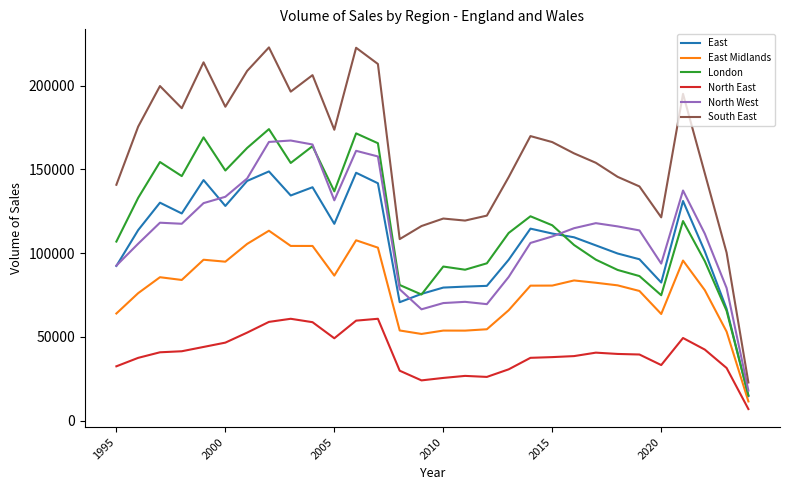

What is the maximum value for North East?

60742